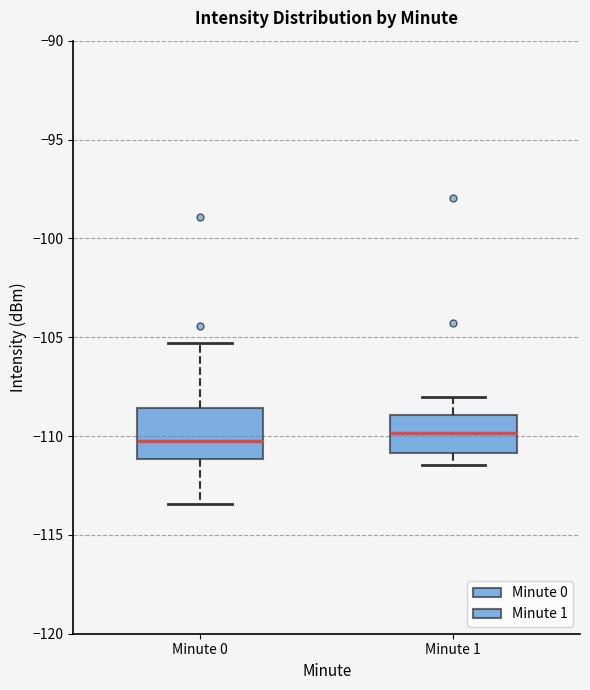

Reading left to right, read every box against the y-axis: the position of its median line, the range the box covers, and the ends of its whiskers. The values are not printed on the chart, so give them approximately, as read against the axis.

Minute 0: median -110.5, box -111.0 to -108.5, whiskers -113.5 to -105.5
Minute 1: median -110.0, box -111.0 to -109.0, whiskers -111.5 to -108.0